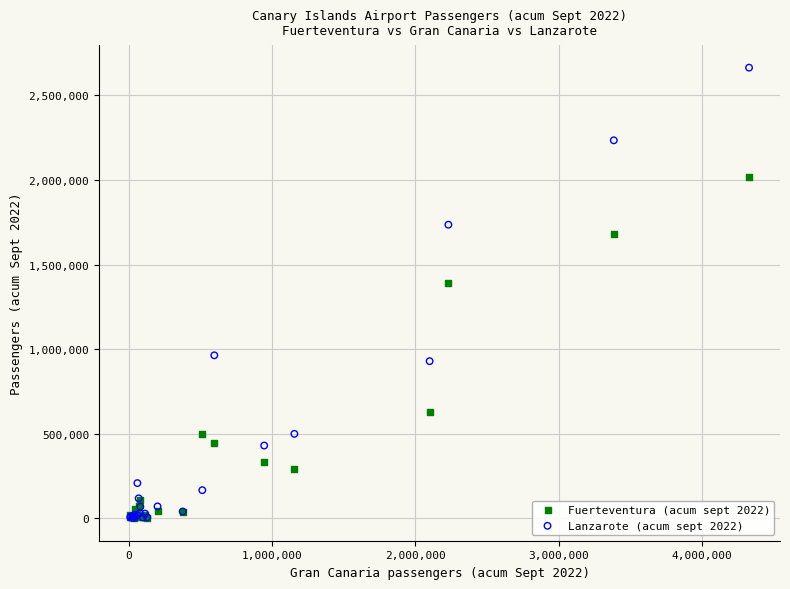

Which series has the widest spread of Y values?

Lanzarote (acum sept 2022)